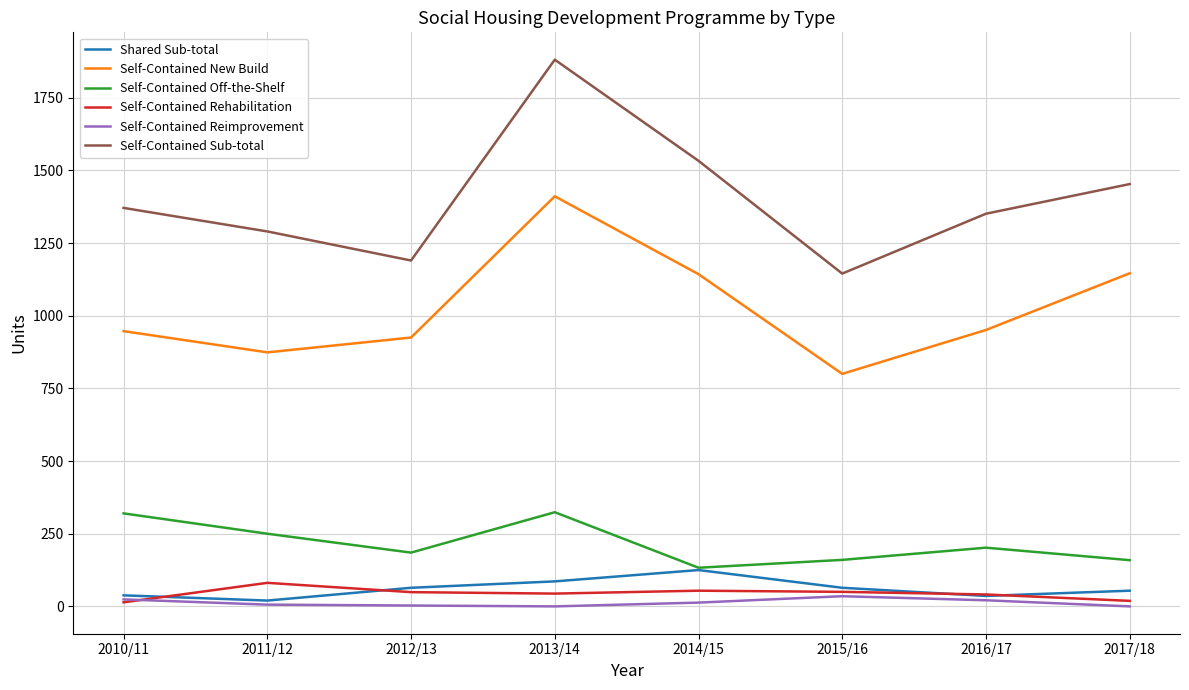

Is the value of Self-Contained Sub-total at 2013/14 greater than the value of Self-Contained Reimprovement at 2015/16?

Yes